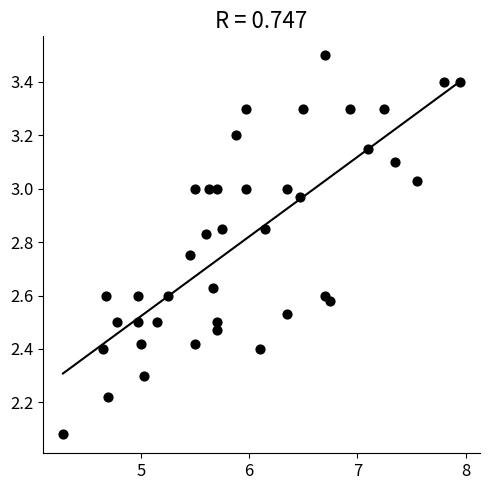

What is the range of Y values (max minus min)?

1.4